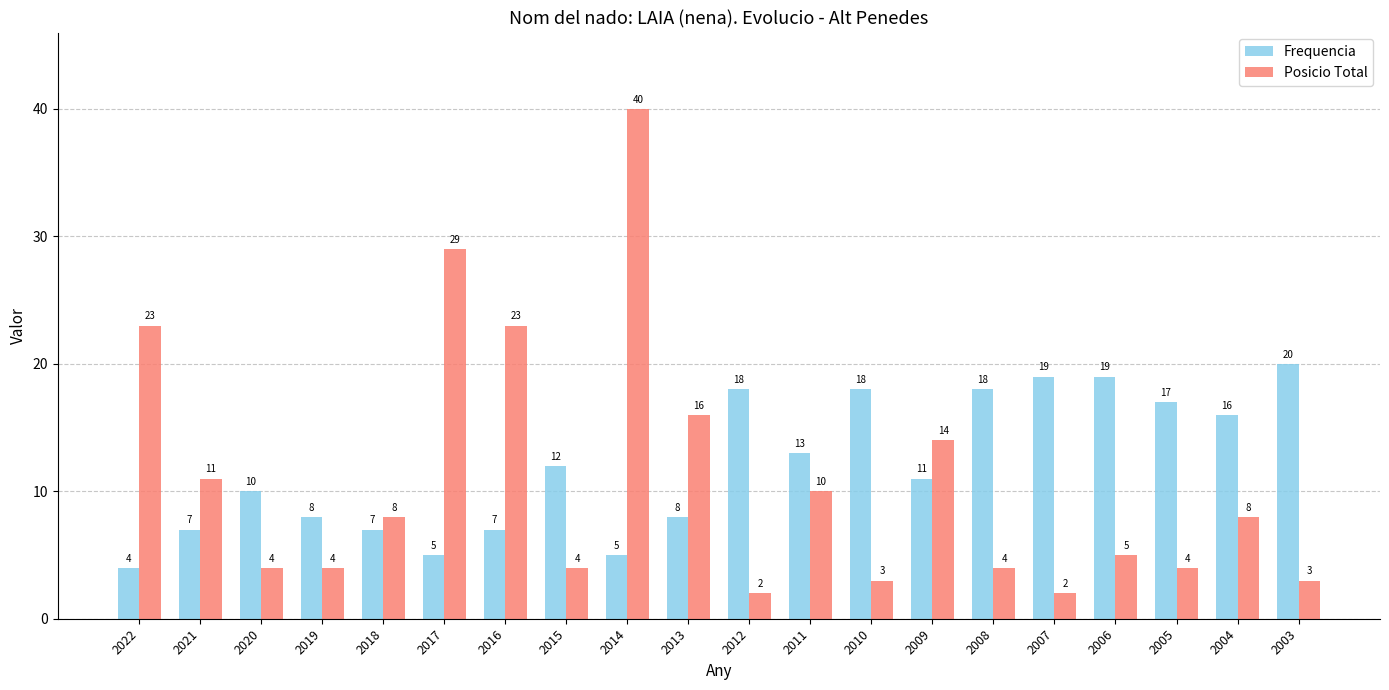

Rank the series at 2010 from lowest to highest value.

Posicio Total, Frequencia